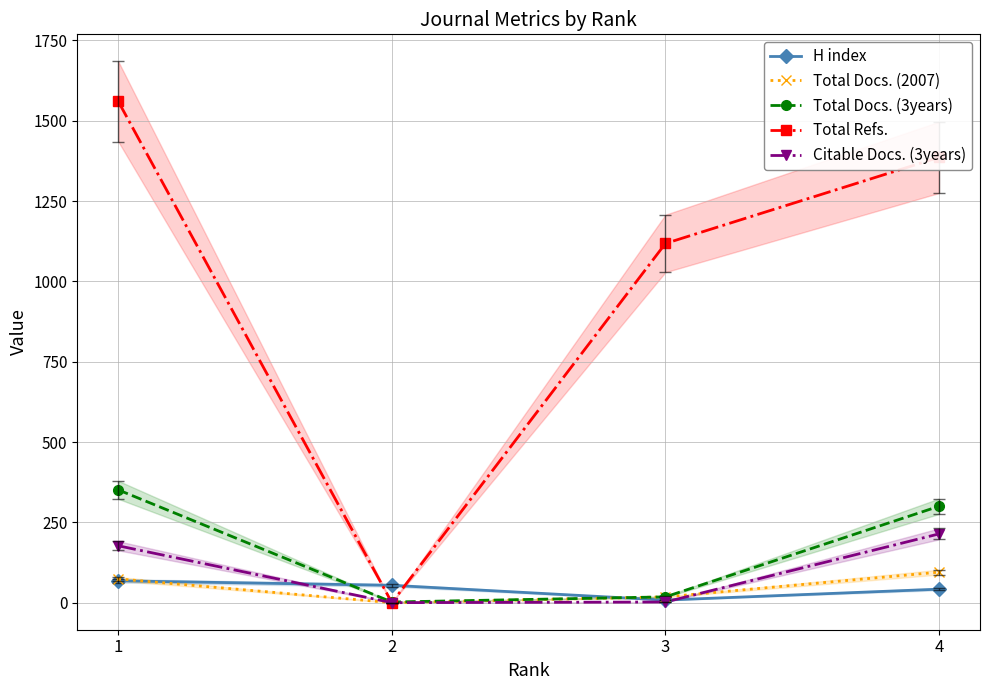

How many data points does each series have?

4